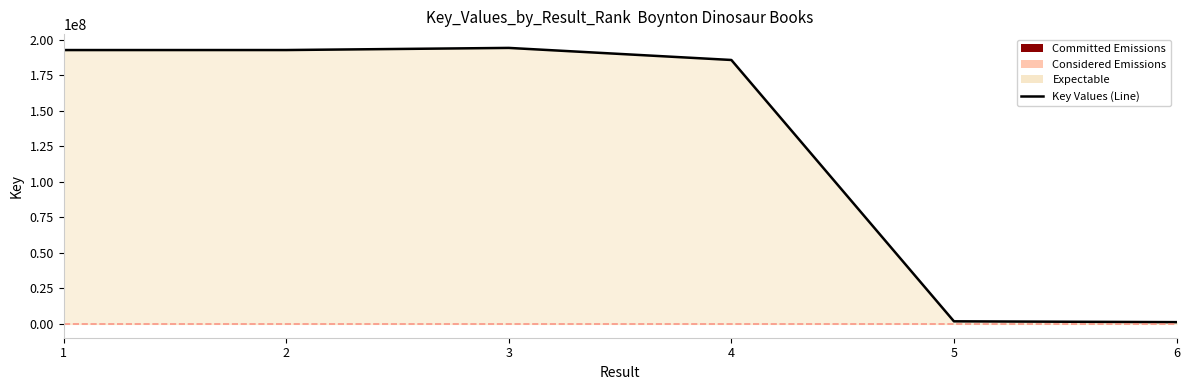

How many interior local peaks (higher than both neighbors) does the data have?

1